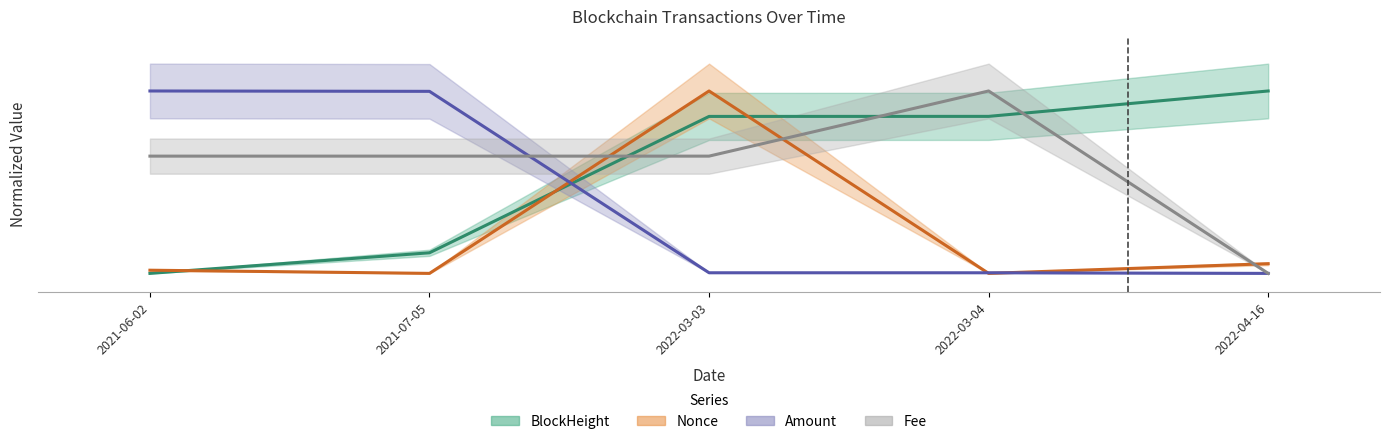

Reading right to left, transcribe all the data shown in this chart.

BlockHeight: 1.0	0.9	0.9	0.1	0.0
Nonce: 0.1	0.0	1.0	0.0	0.0
Amount: 0.0	0.0	0.0	1.0	1.0
Fee: 0.0	1.0	0.6	0.6	0.6